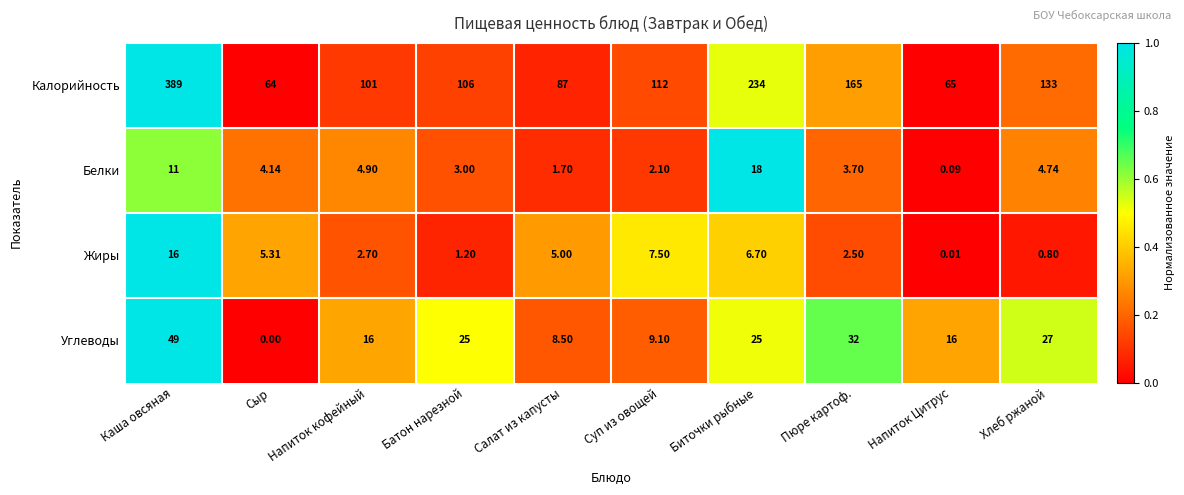

At which label does Жиры first exceed 5?

Каша овсяная